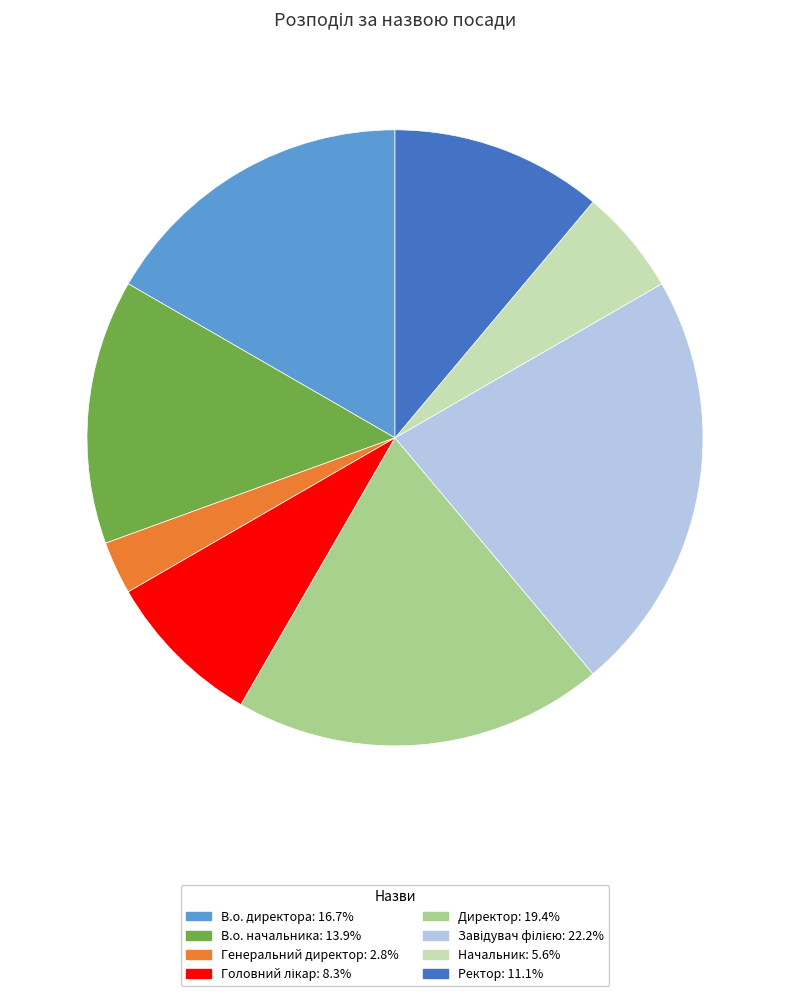

Does В.о. начальника account for over 50% of the chart?

No